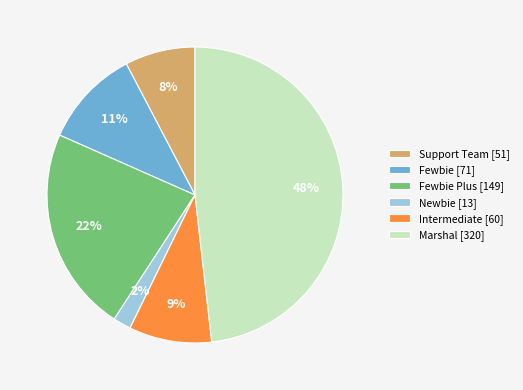

Is the sum of Fewbie Plus [149] and Newbie [13] greater than half?

No